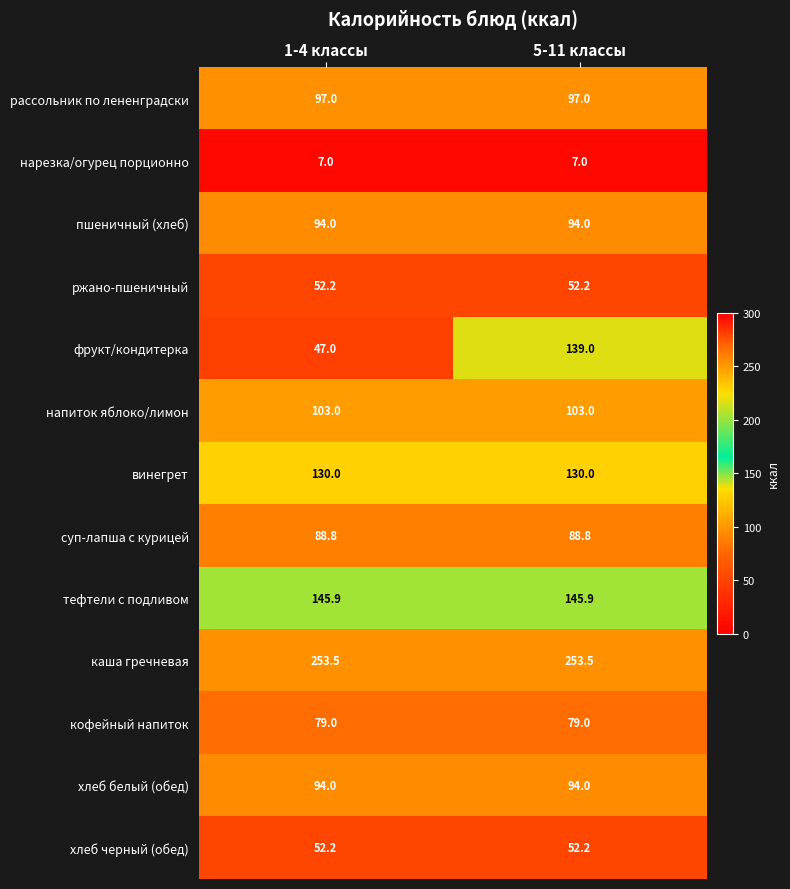

The value of хлеб черный (обед) at 5-11 классы is 52.2. True or false?

True